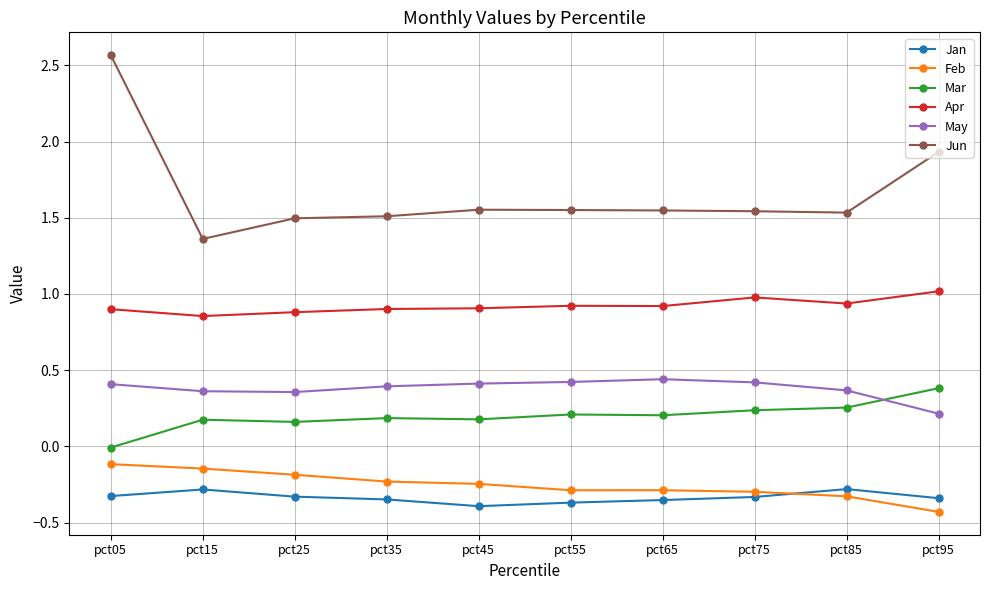

What is the sum of all Jan values?

-3.4